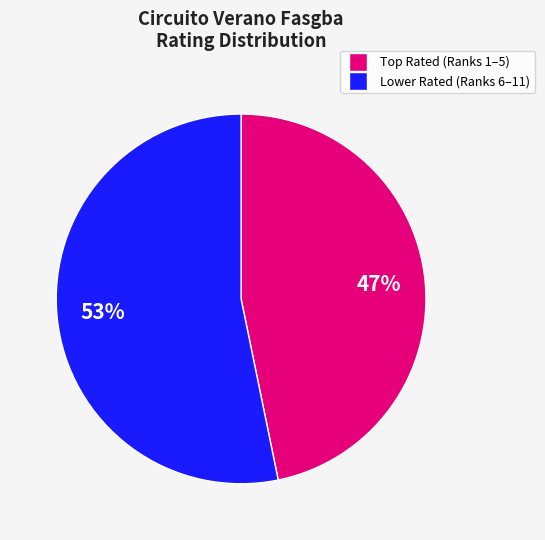

To the nearest percent, what is the difference between the largest and smallest slice percentages?

6%